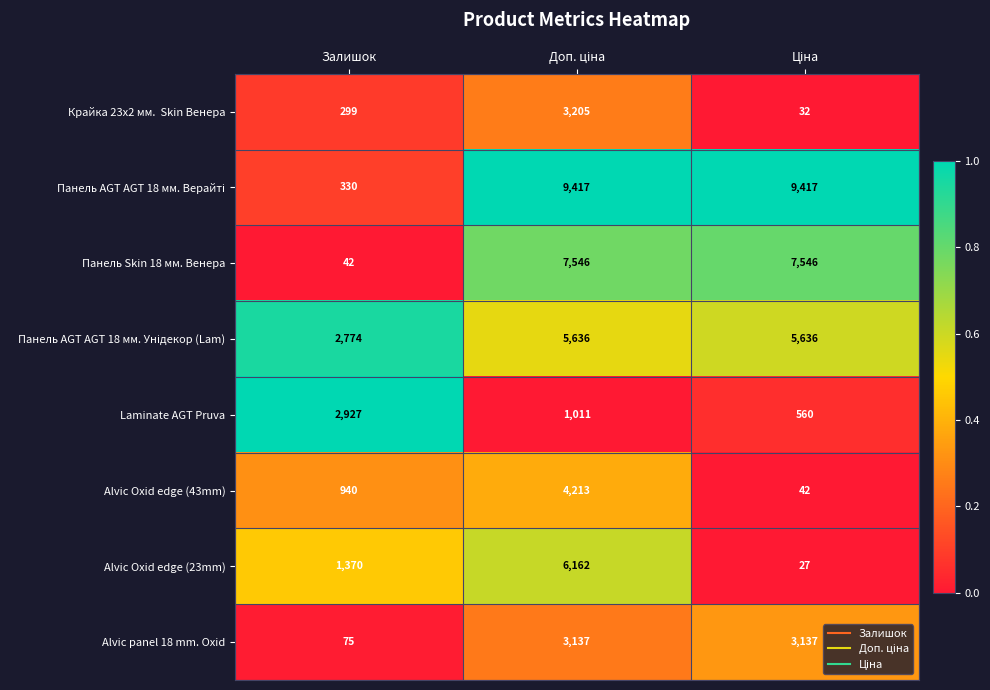

What is the greatest value displayed?

9417